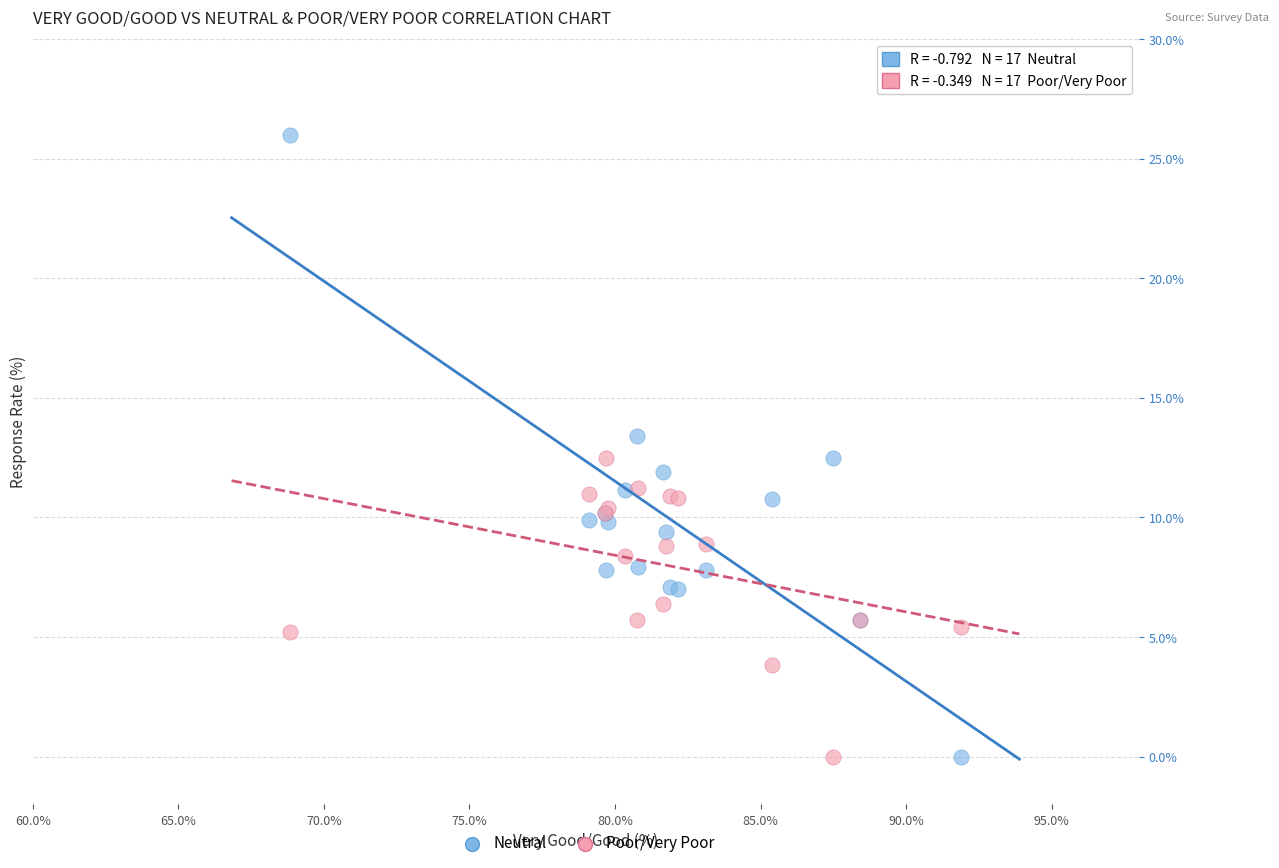

Which series reaches the maximum Y coordinate?

Neutral